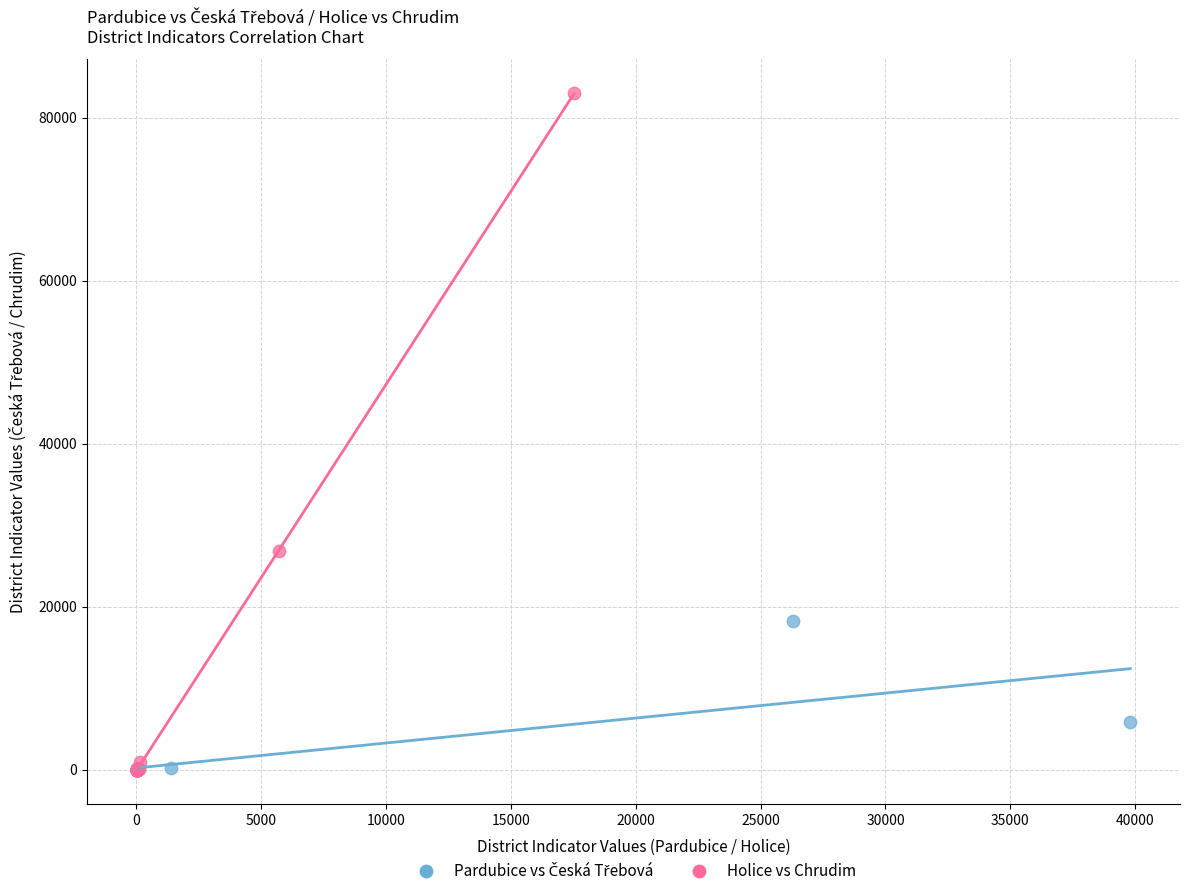

Which series has the widest spread of Y values?

Holice vs Chrudim